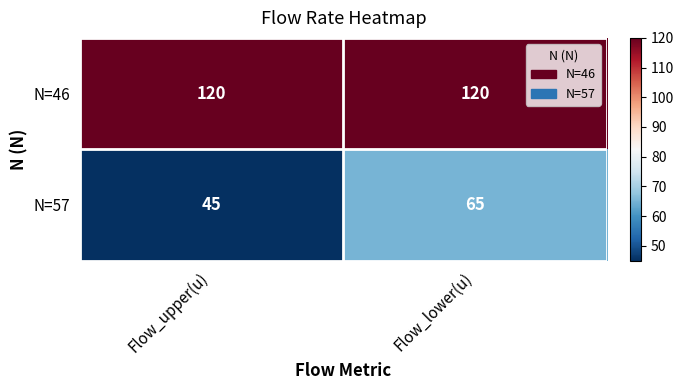

Reading right to left, what are all the values shown in this chart?

N=46: Flow_lower(u)=120	Flow_upper(u)=120
N=57: Flow_lower(u)=65	Flow_upper(u)=45